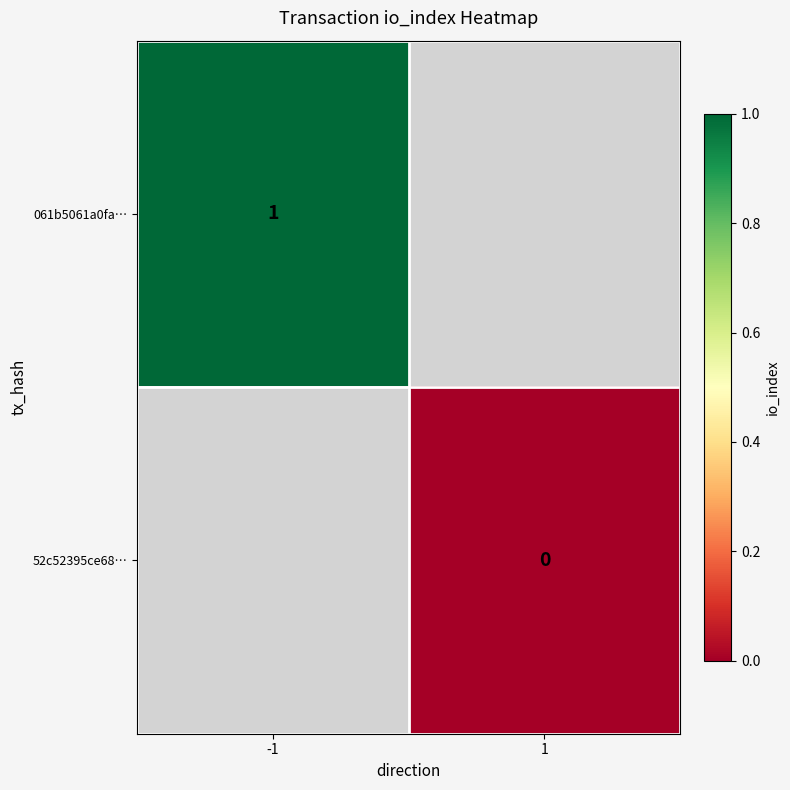

The value of 061b5061a0fa… at -1 is 1. True or false?

True